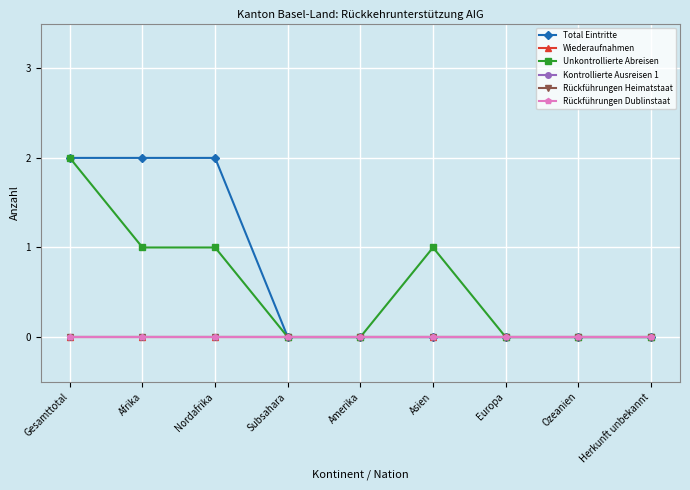

Between Nordafrika and Subsahara, which series saw the biggest shift?

Total Eintritte